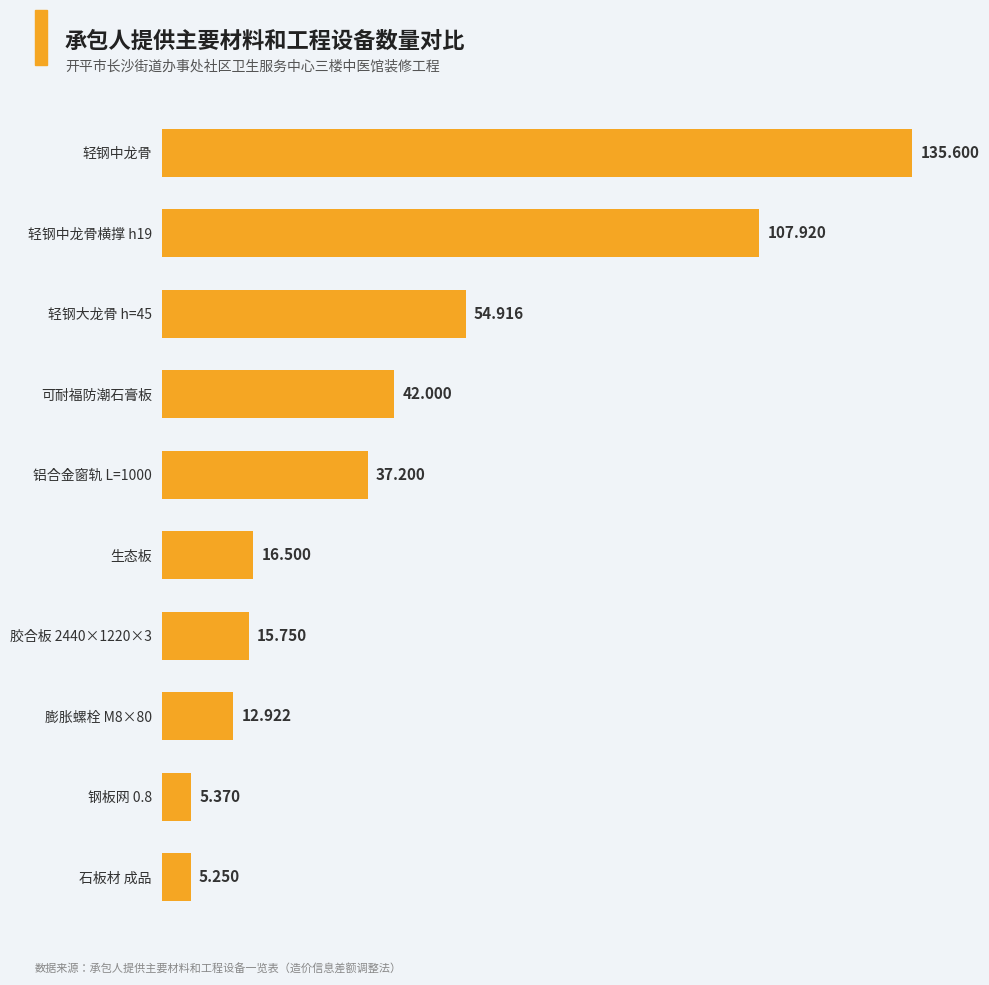

Which label corresponds to the smallest value in the chart?

石板材 成品